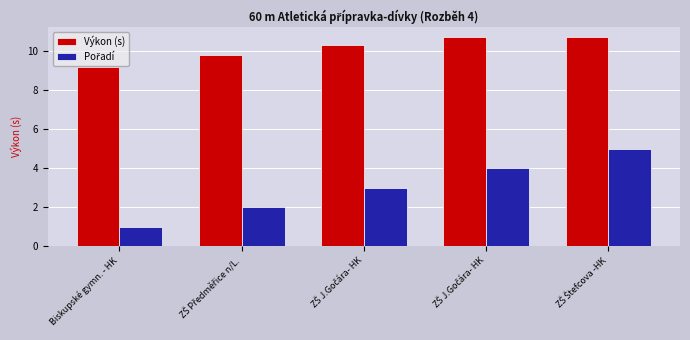

What is the minimum value shown in the chart?

1.0